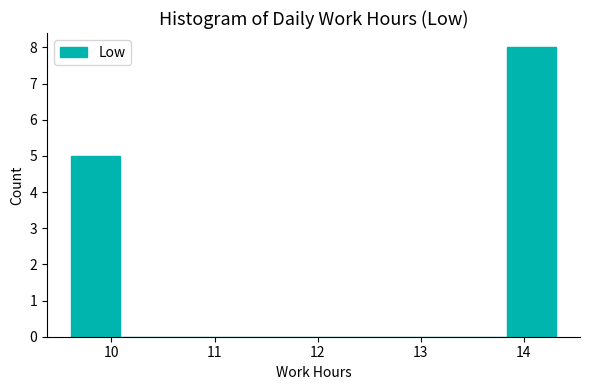

Which range on the x-axis has the tallest bar?

13.84 to 14.31